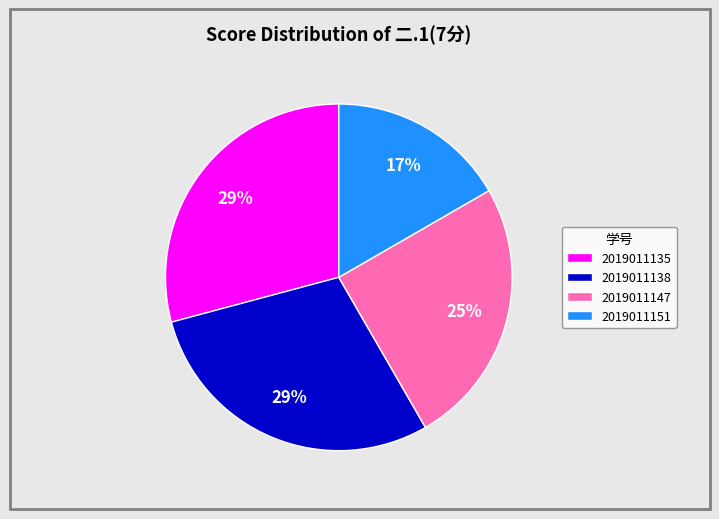

Is there a majority slice in this chart?

No